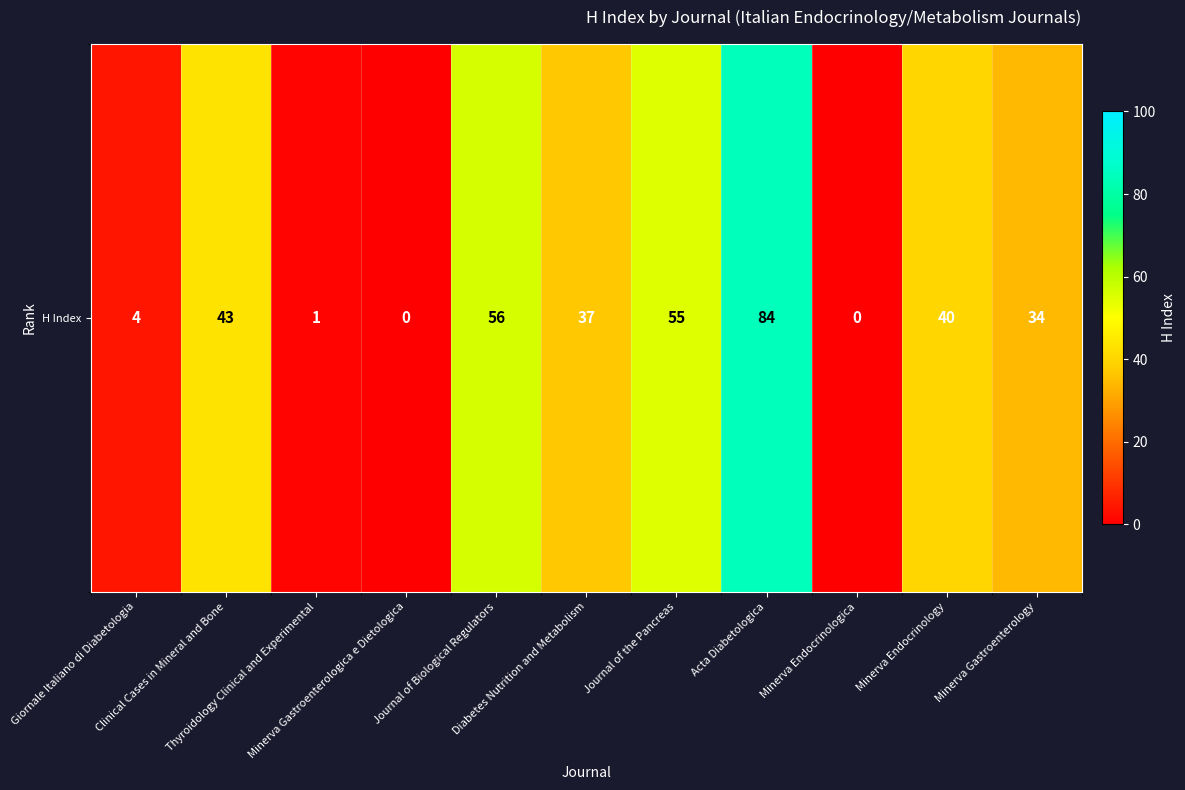

Rank the categories by value from lowest to highest.

Minerva Gastroenterologica e Dietologica, Minerva Endocrinologica, Thyroidology Clinical and Experimental, Giornale Italiano di Diabetologia, Minerva Gastroenterology, Diabetes Nutrition and Metabolism, Minerva Endocrinology, Clinical Cases in Mineral and Bone, Journal of the Pancreas, Journal of Biological Regulators, Acta Diabetologica